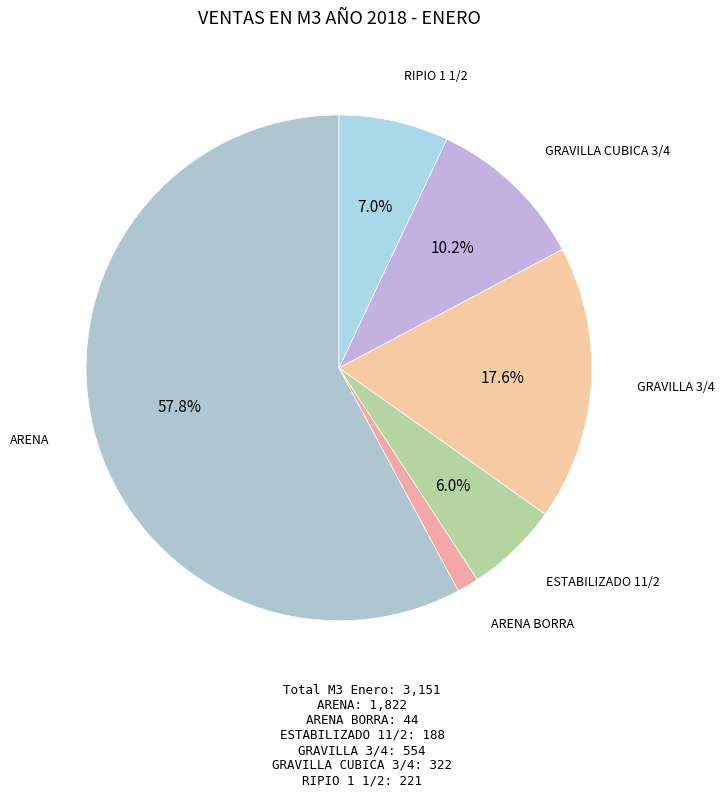

How many segments does this pie chart have?

6